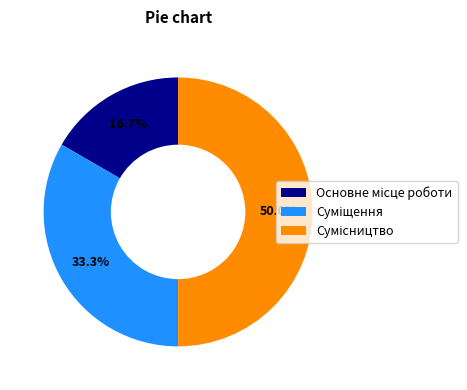

To the nearest percent, what percentage of the pie is Суміщення?

33%